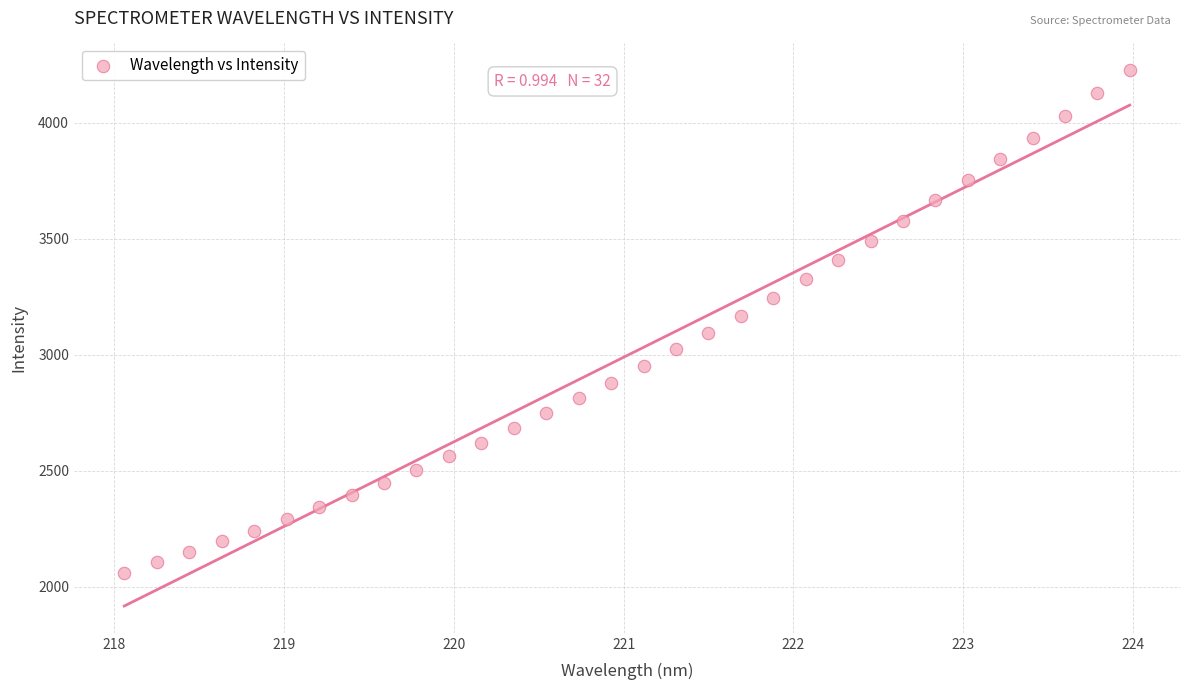

What is the range of X values (max minus min)?

5.9